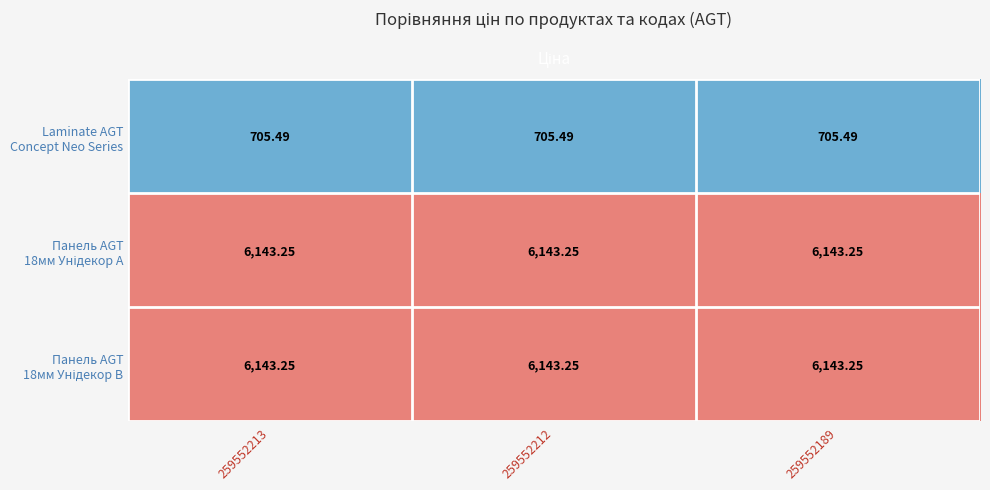

At how many categories does at least one series exceed 1014?

3